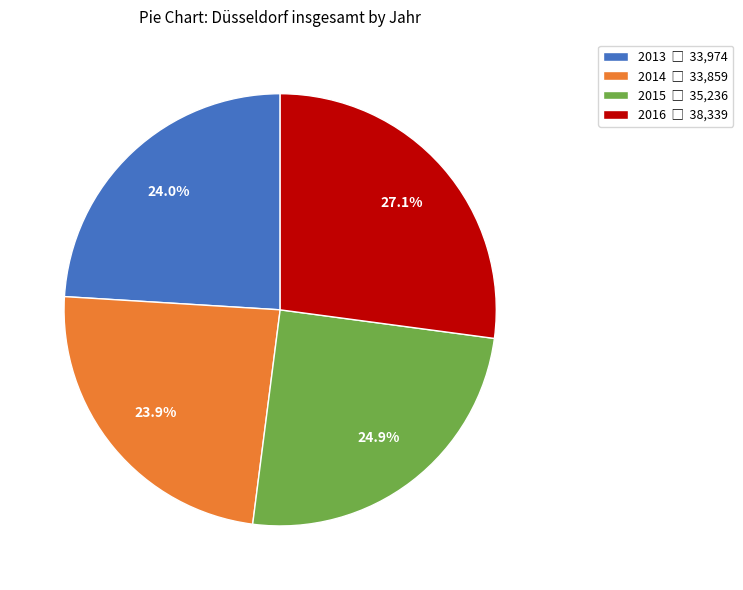

Is there any slice that represents more than half of the pie?

No